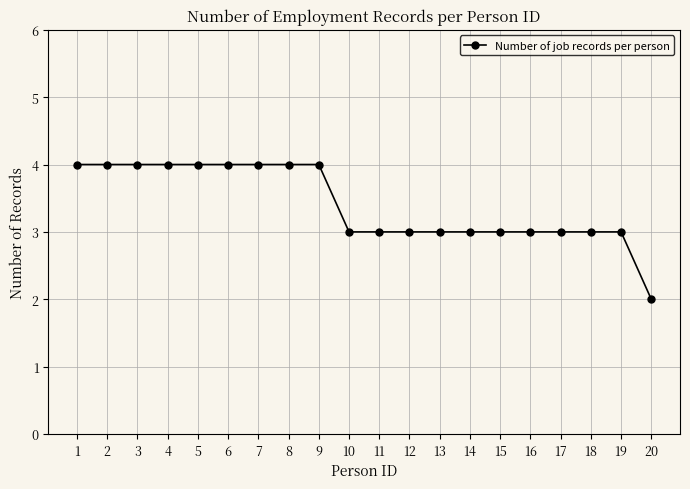

Which has a higher value, 1 or 15?

1